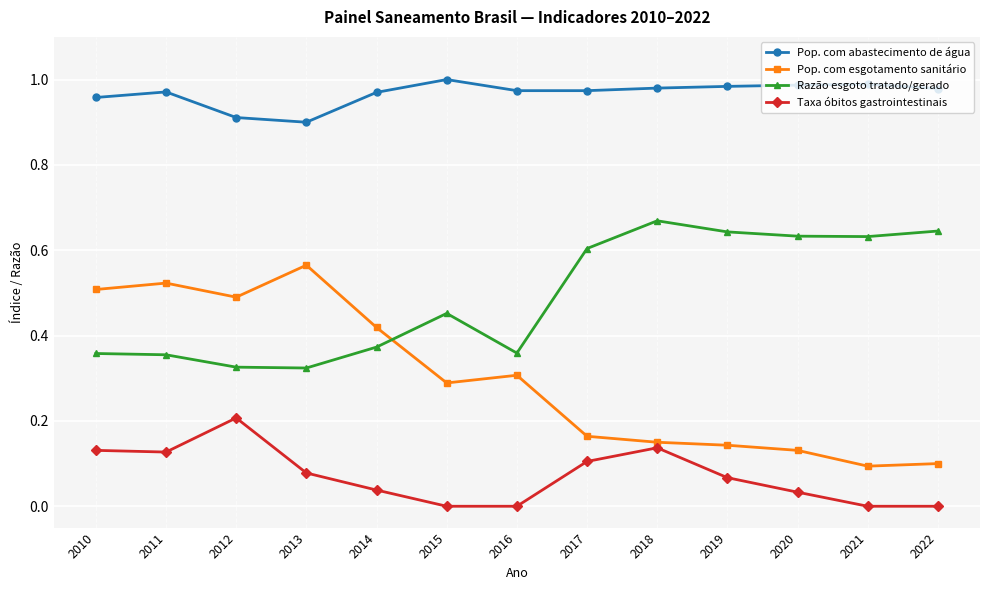

What is the sum of all Taxa óbitos gastrointestinais values?

0.9